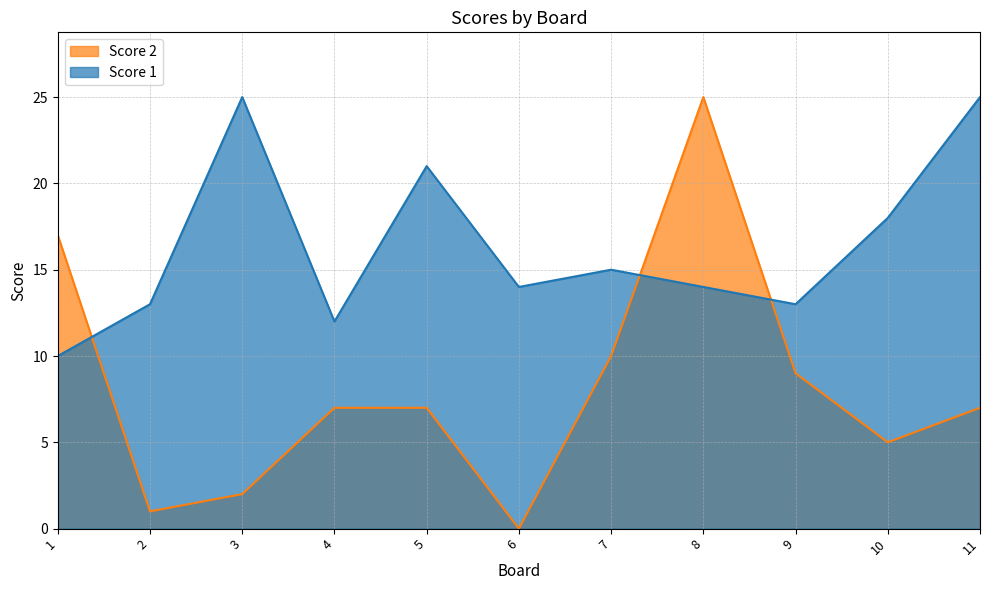

At how many categories does at least one series exceed 17?

5